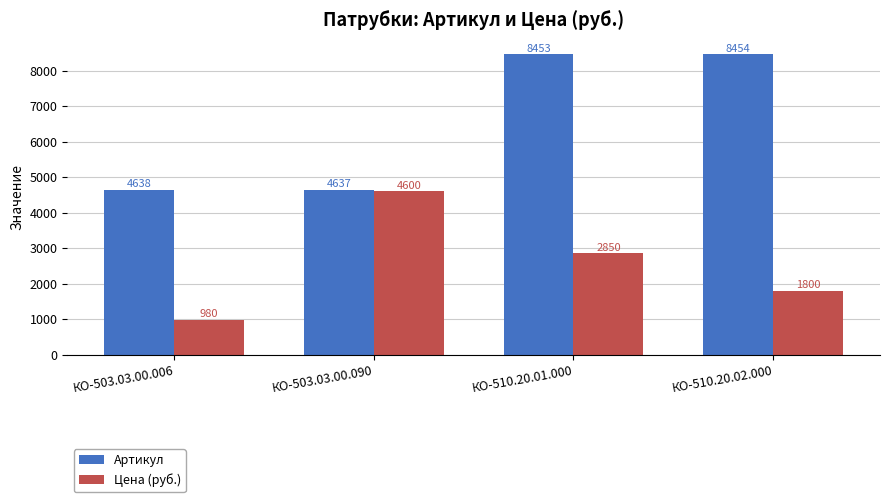

What is the difference between the Цена (руб.) values at КО-503.03.00.006 and КО-510.20.01.000?

1870